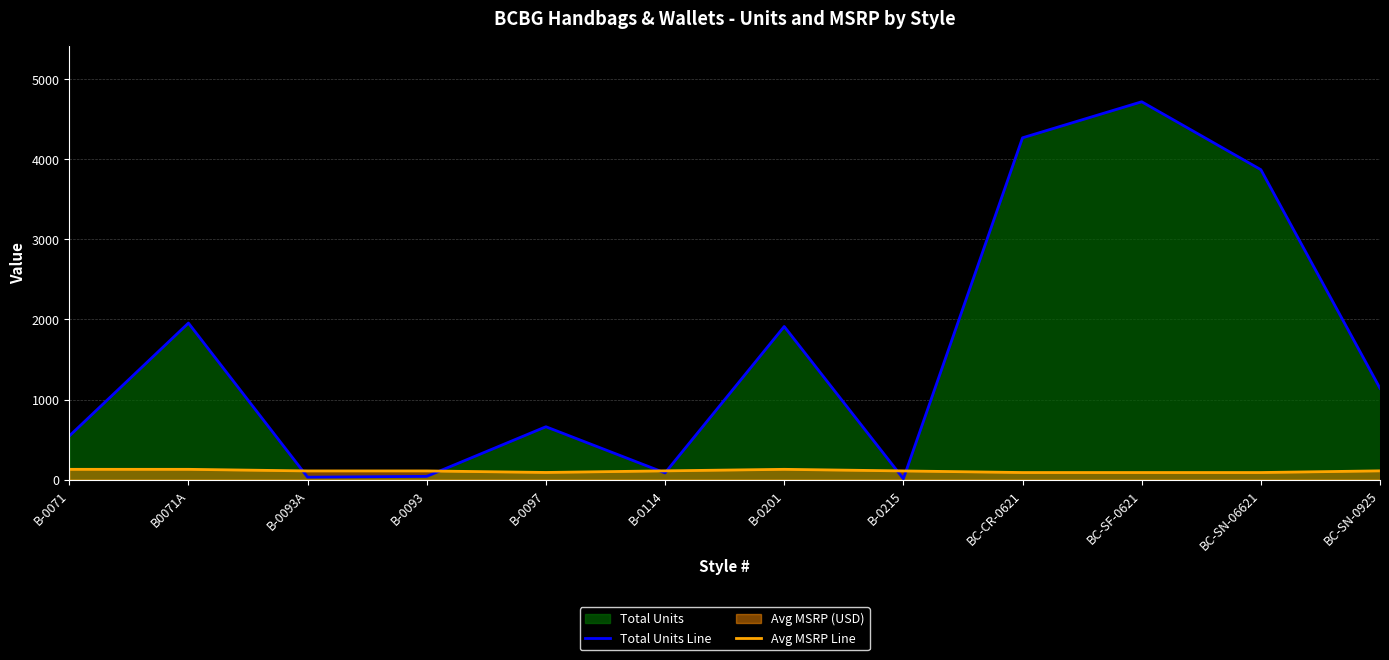

What is the label of the 7th point from the left?

B-0201